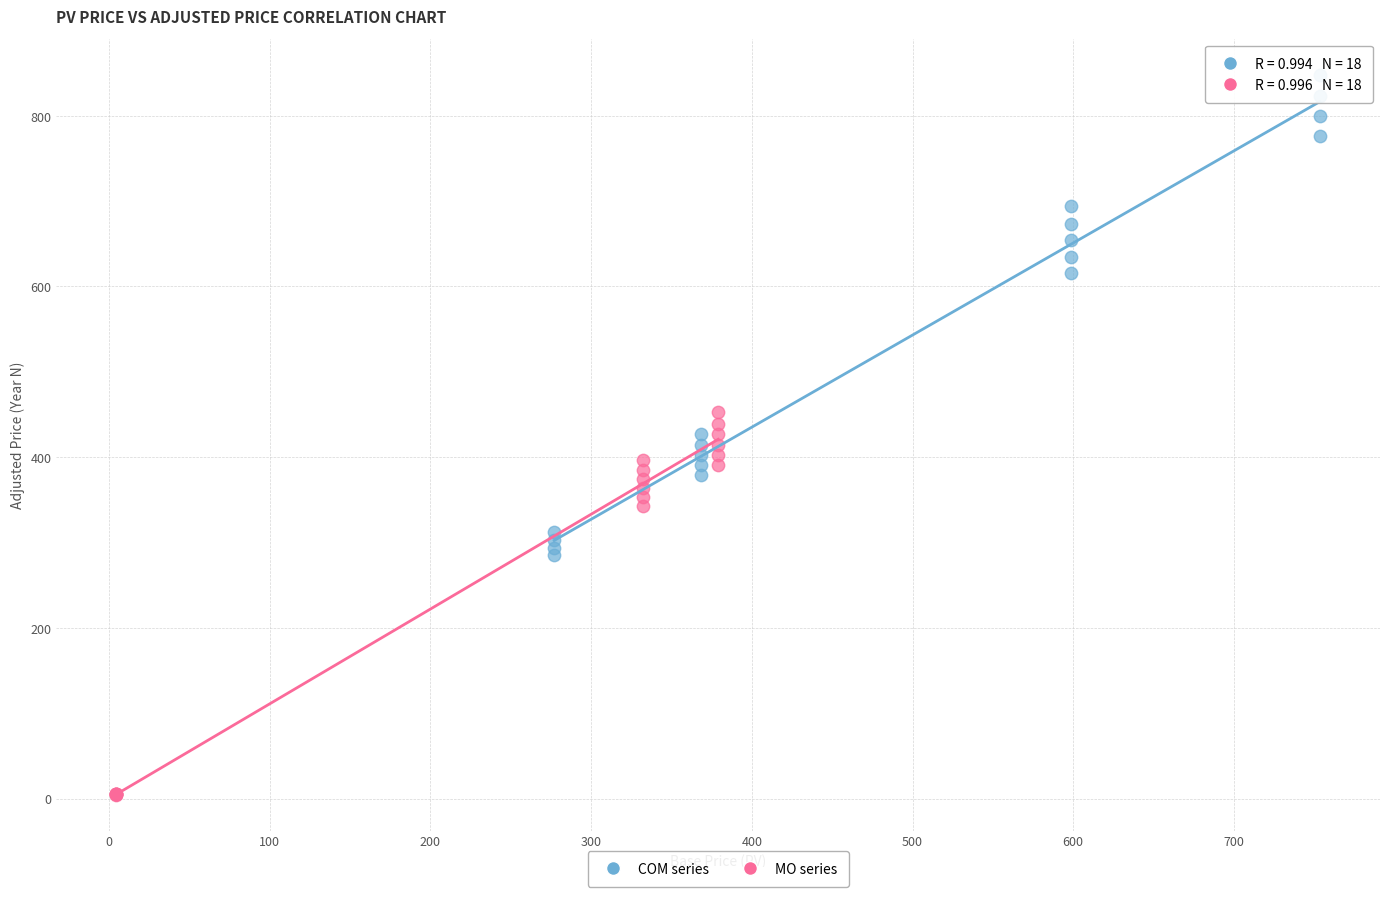

Which series has the widest spread of Y values?

COM series